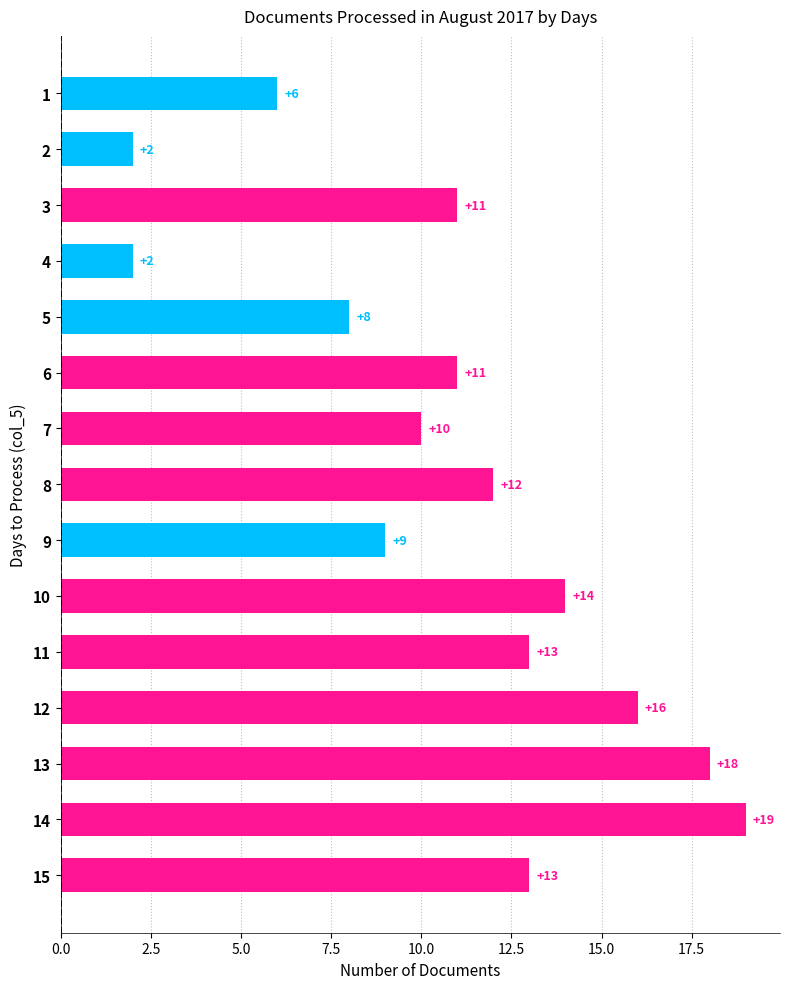

At which category does the chart reach its peak across all series?

14